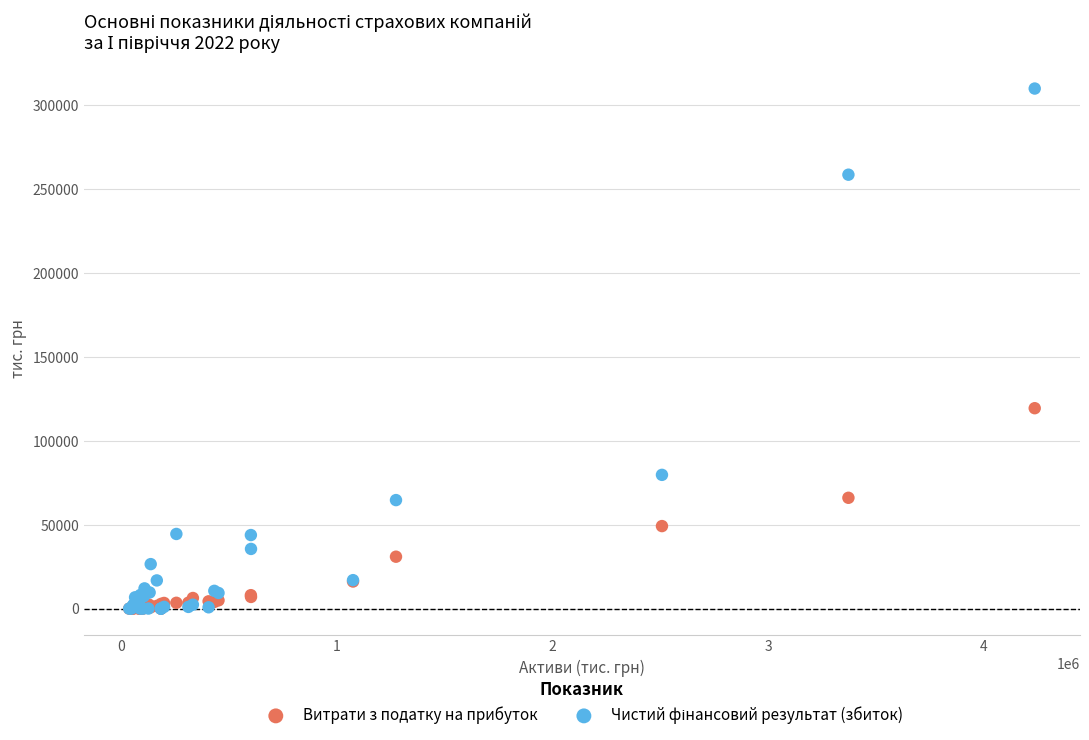

Across all series, what Y value is closest to 155018?

119494.6